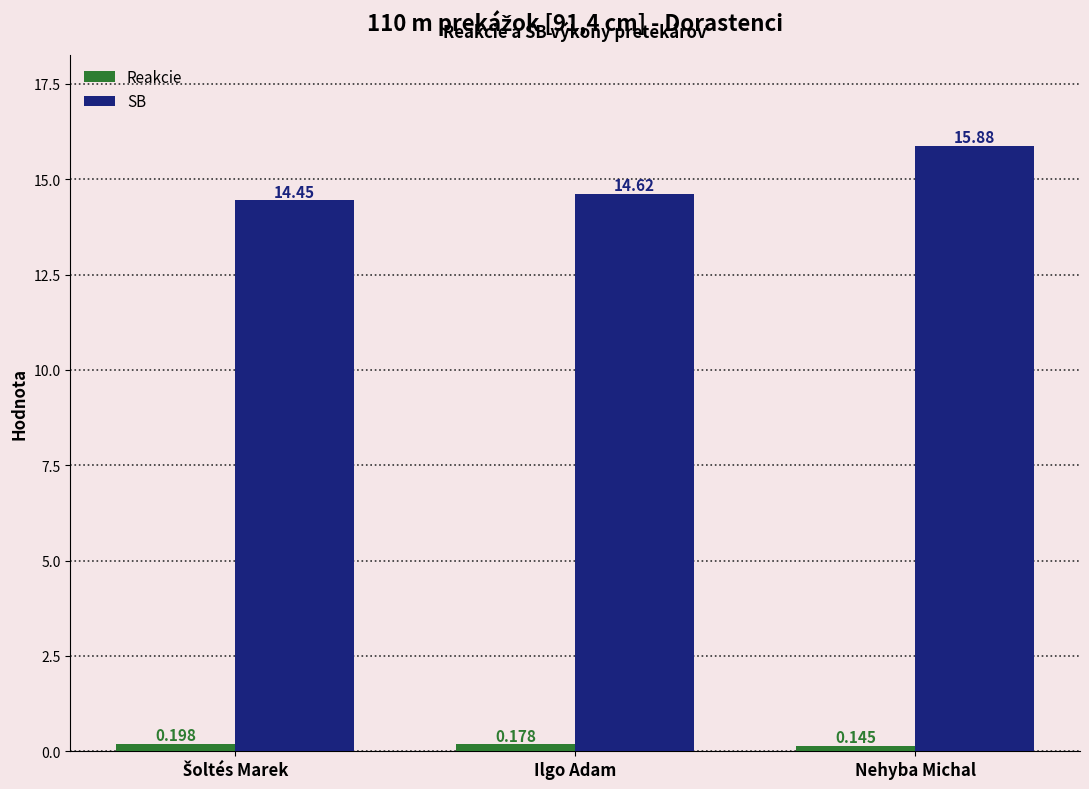

Which series has the largest total across all categories?

SB